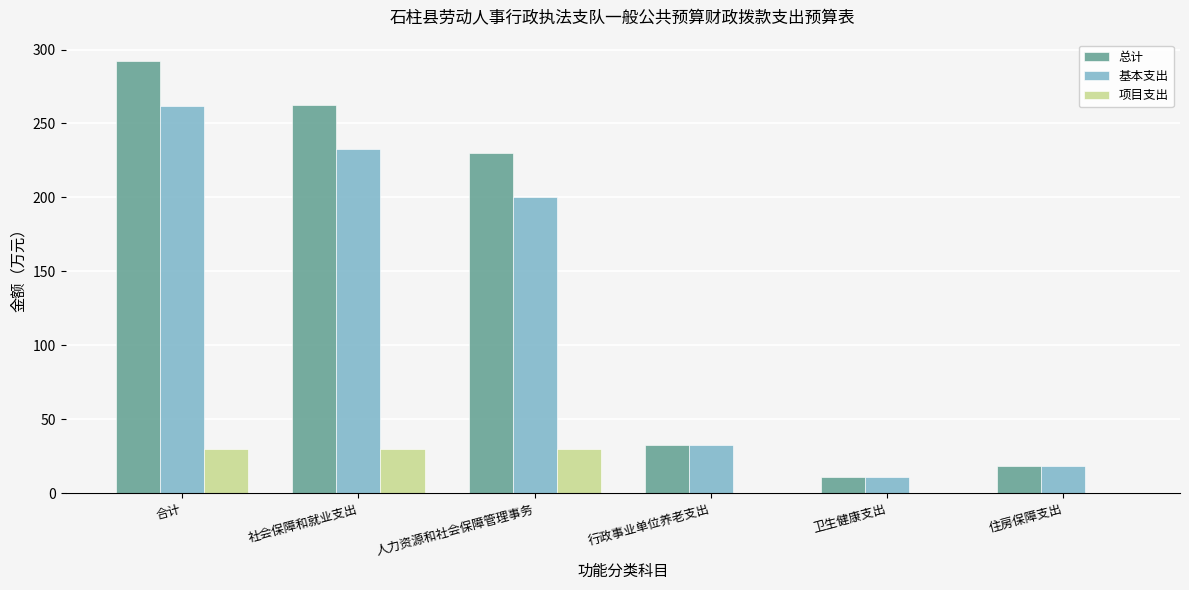

Between 人力资源和社会保障管理事务 and 住房保障支出, which series saw the biggest shift?

总计